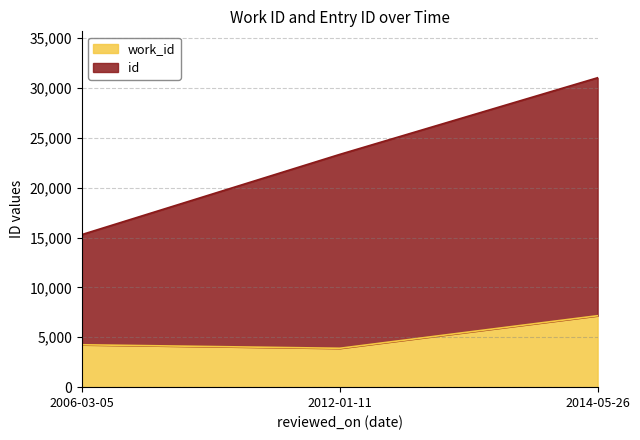

Count the number of categories in the chart.

3